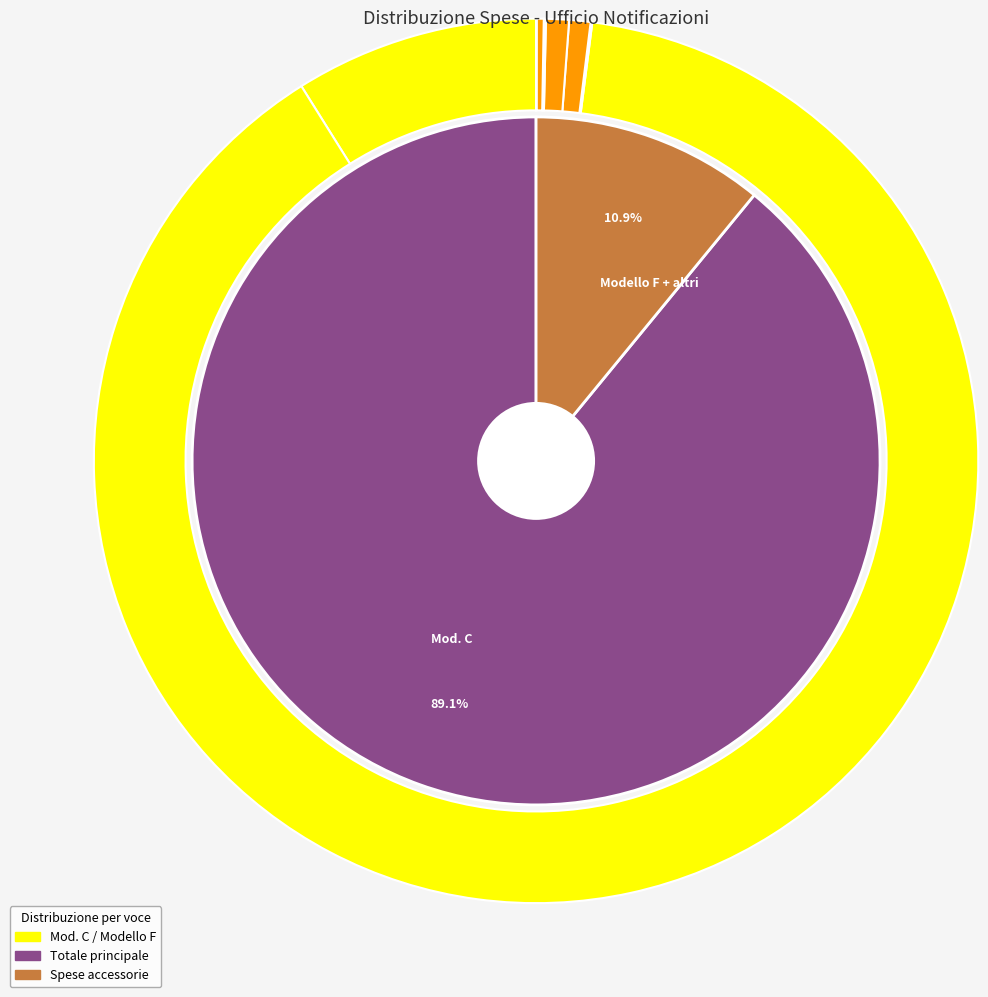

Do Trasferta and Diritto together represent more than half of the pie?

No